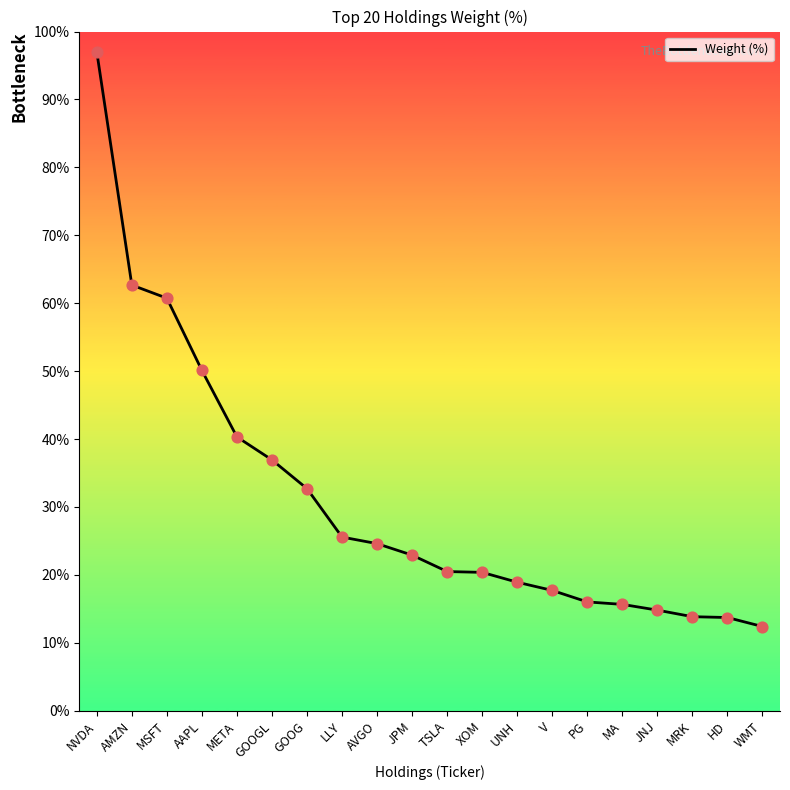

What is the ratio of the value at MRK to the value at NVDA?

0.1